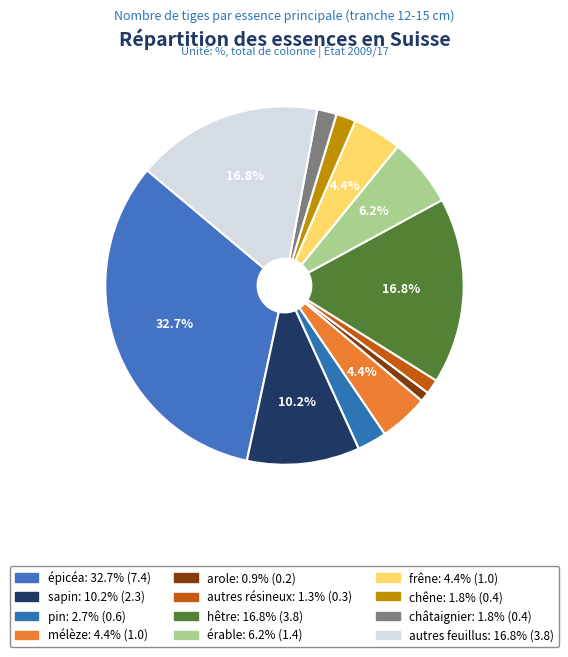

Is it true that châtaignier is 2% of the pie?

True